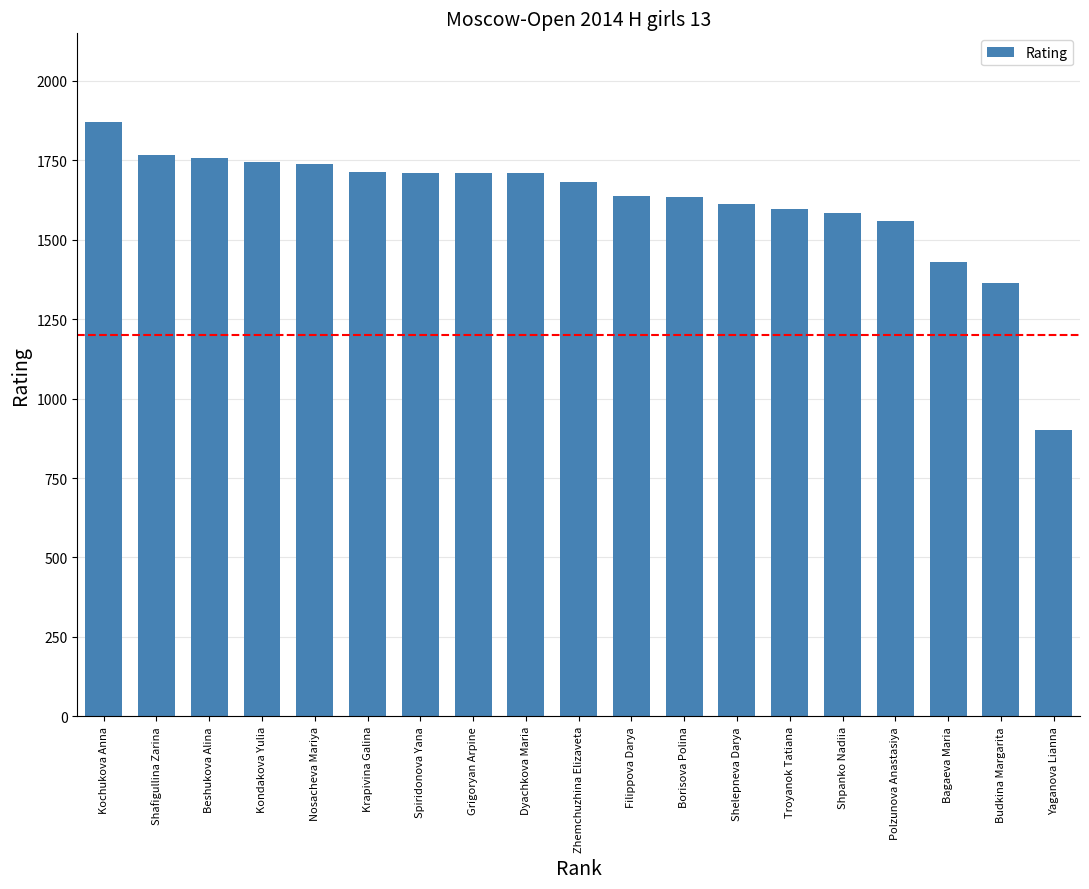

What is the average value?

1616